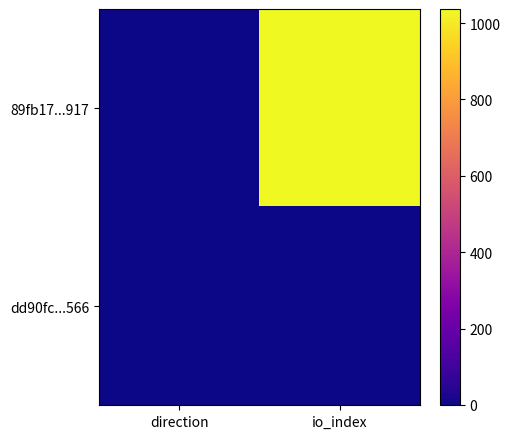

At how many categories does at least one series exceed 793?

1